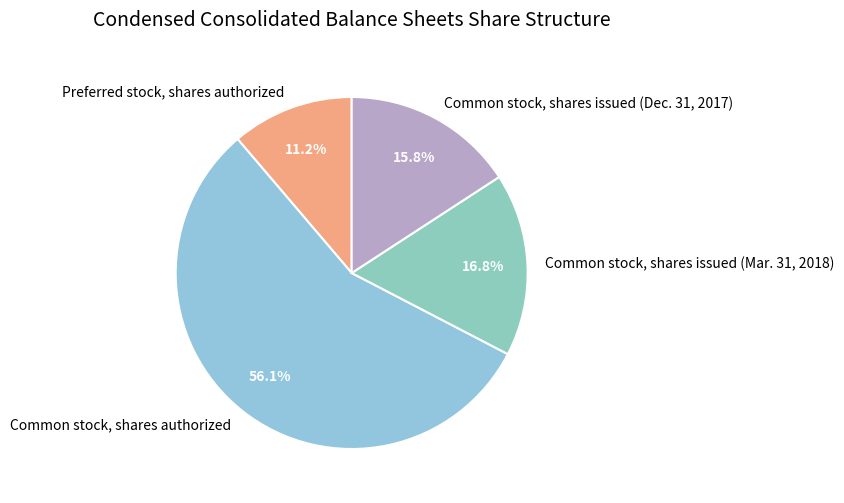

How many segments does this pie chart have?

4